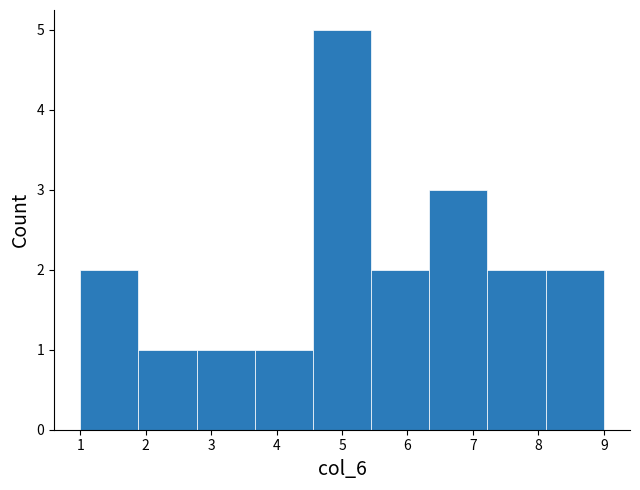

Which range on the x-axis has the tallest bar?

4.6 to 5.4